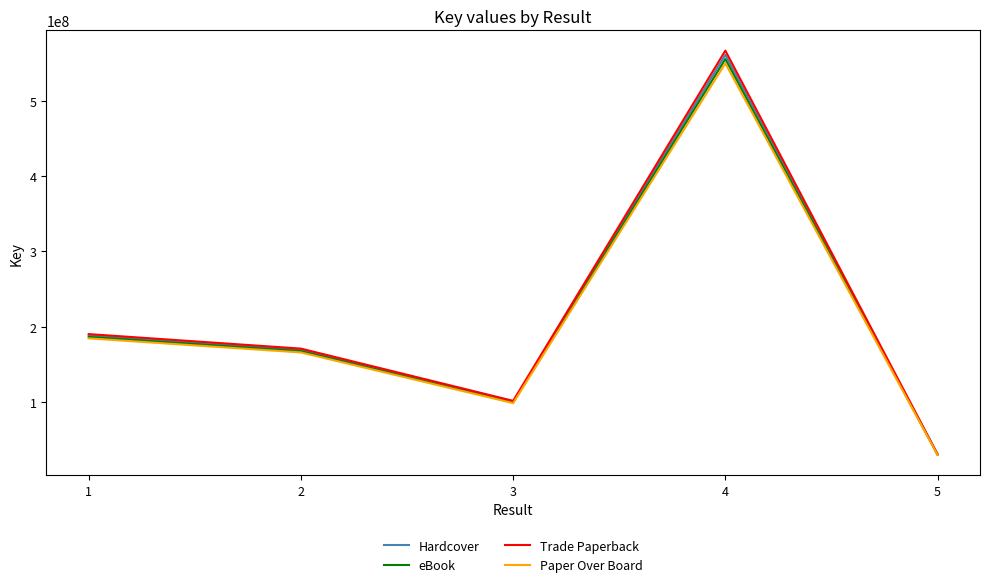

Is this an area chart (filled region under the line)?

No